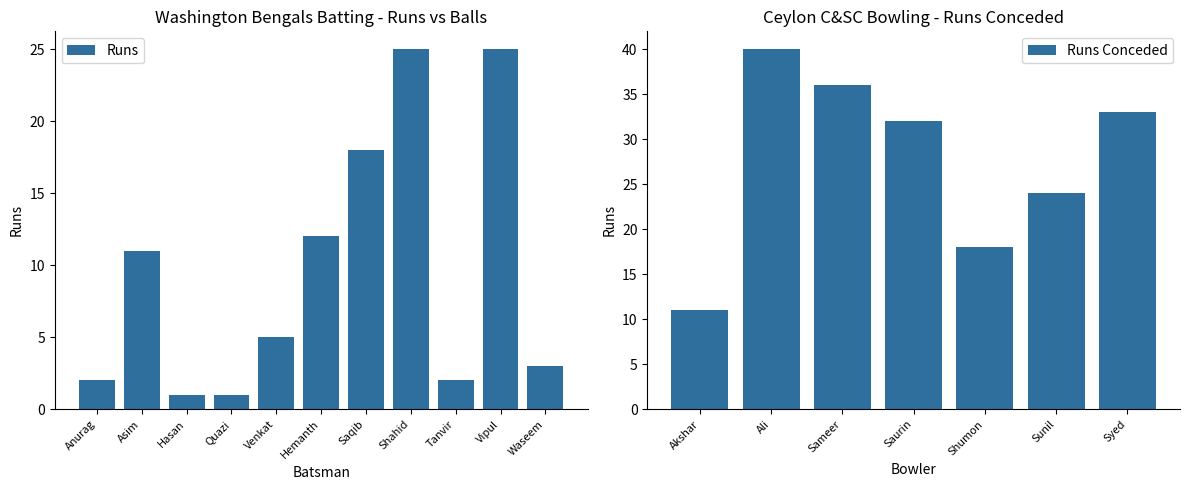

What is the average value of the Runs Conceded series?

28